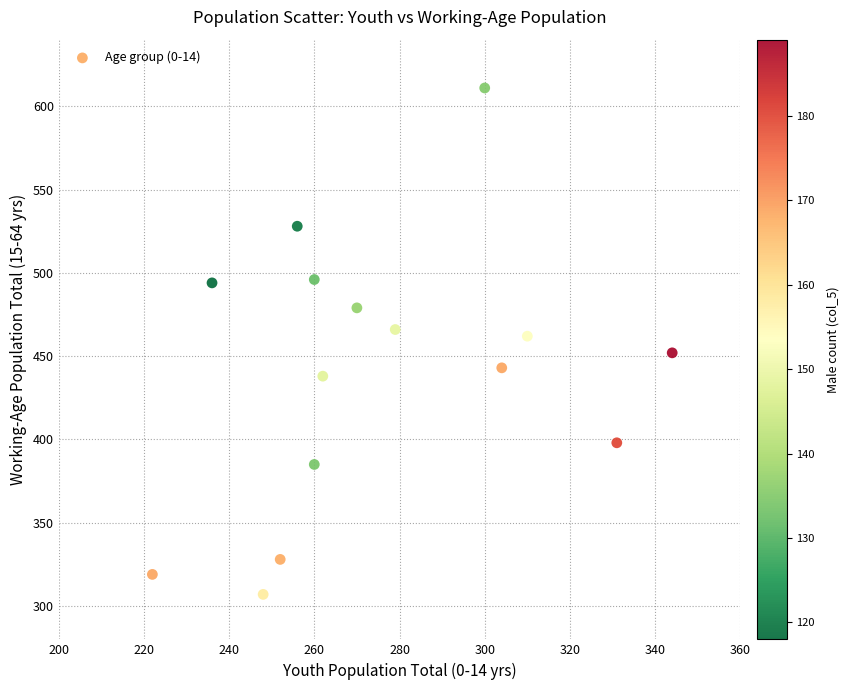

What is the range of X values (max minus min)?

122